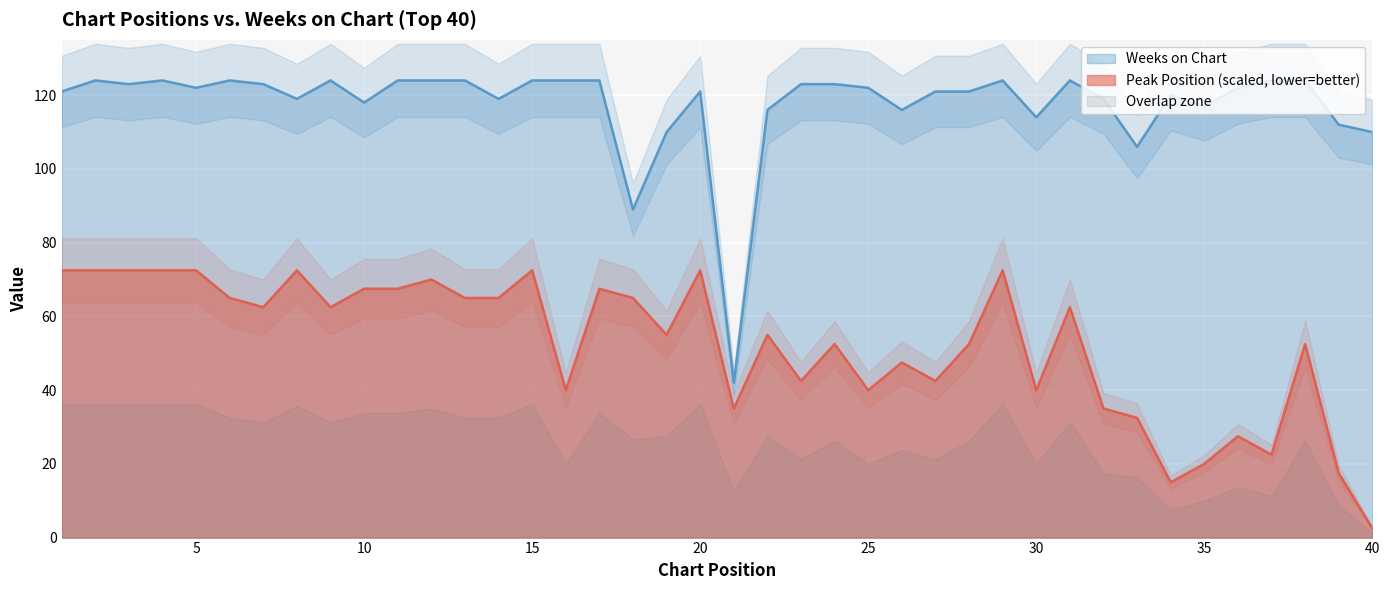

Read the Weeks on Chart value at 27.

121.0